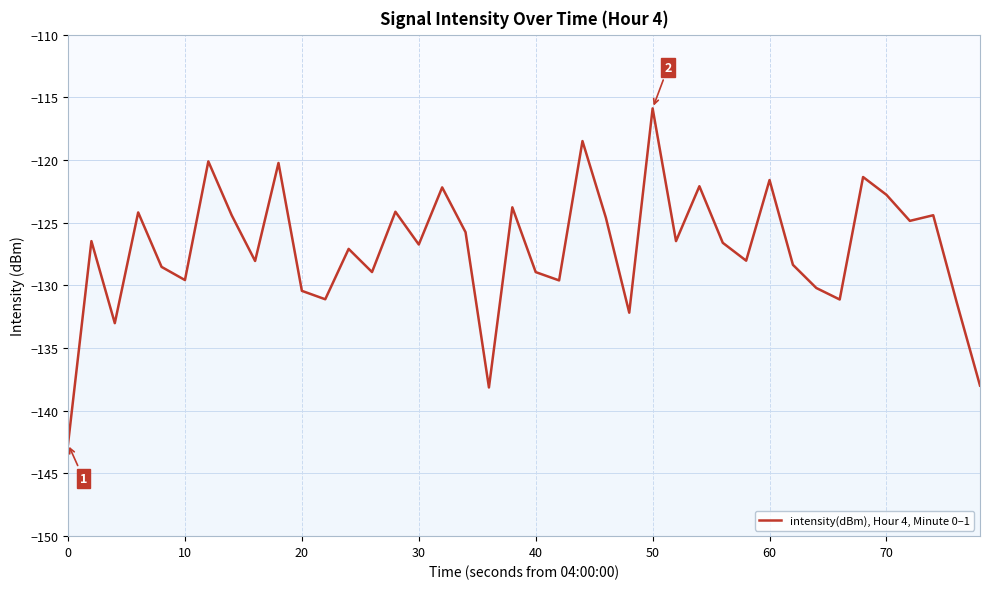

How many distinct data groups are displayed?

1